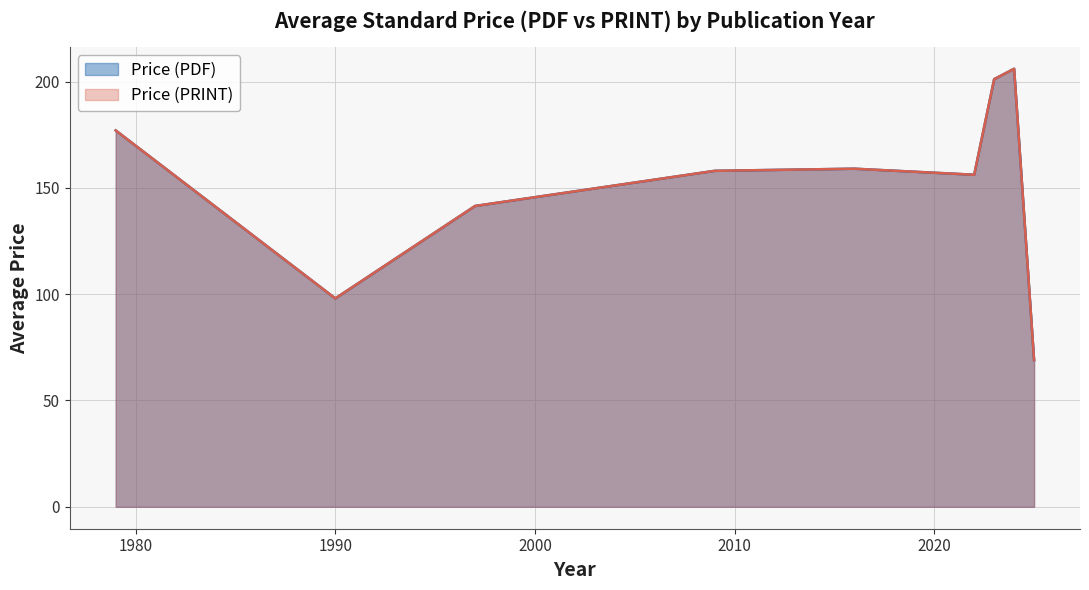

What are all the series names shown in the legend?

Price (PDF), Price (PRINT)